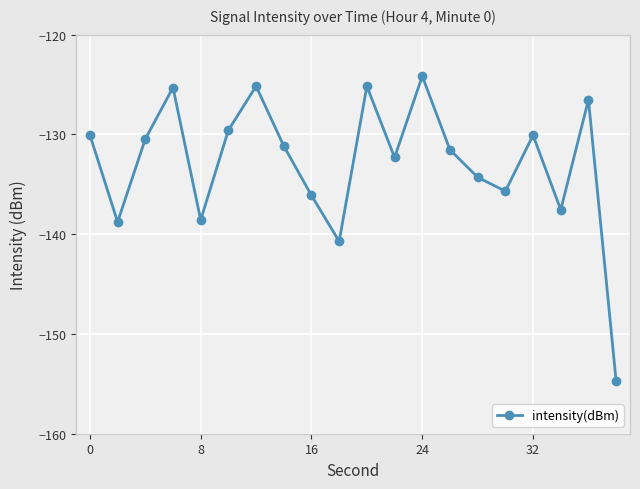

What is the difference between the maximum and minimum values?

30.6